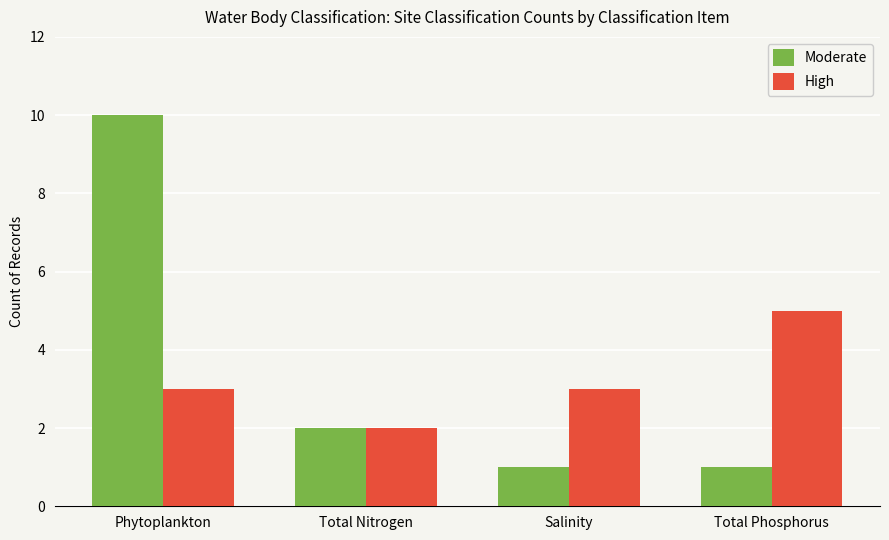

Which category has the highest value across all series?

Phytoplankton